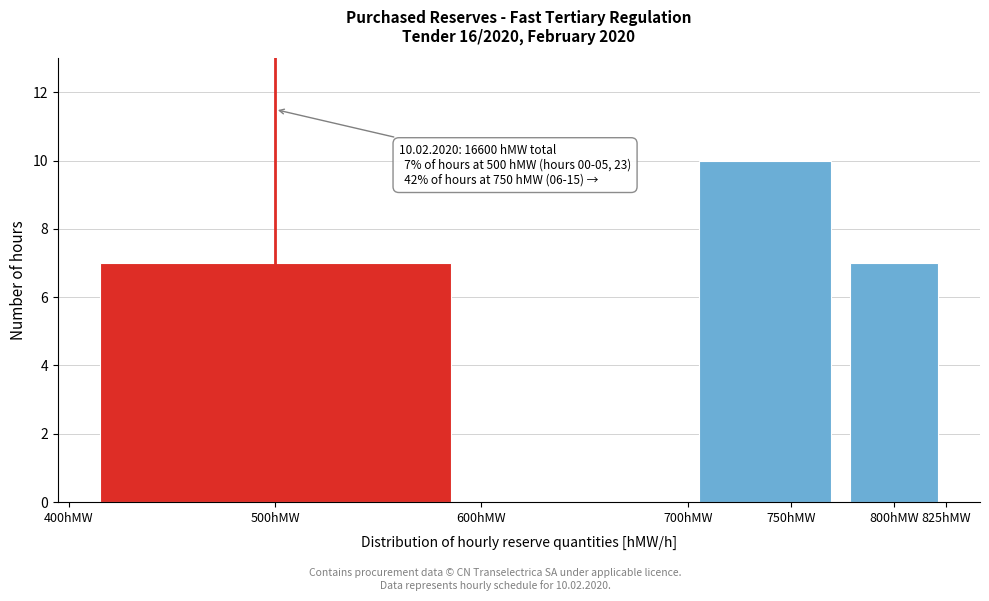

Which range on the x-axis has the tallest bar?

700 to 775